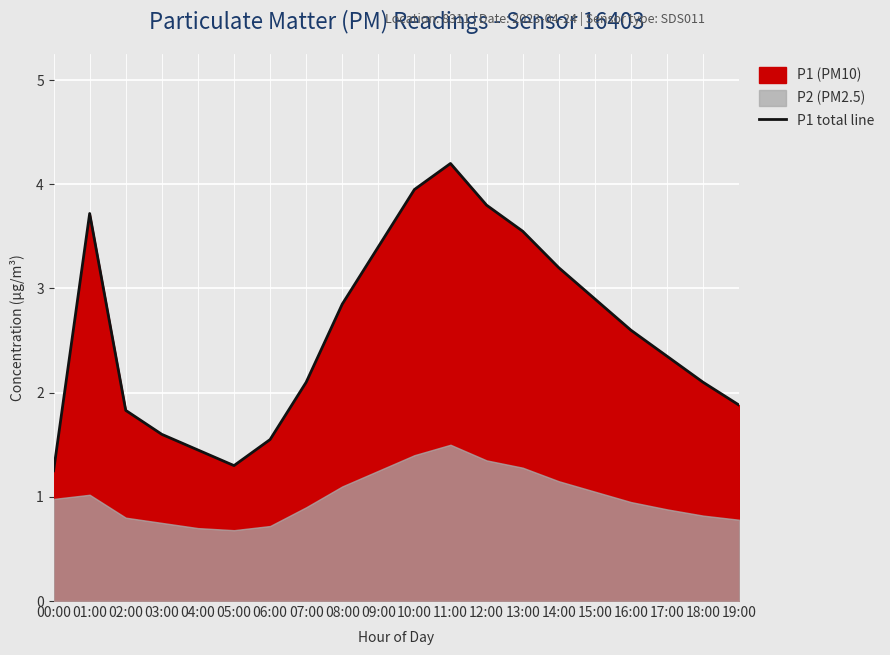

How many data points are above 2?

13